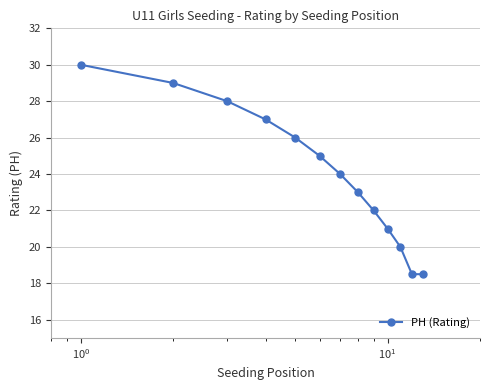

How many data points does each series have?

13